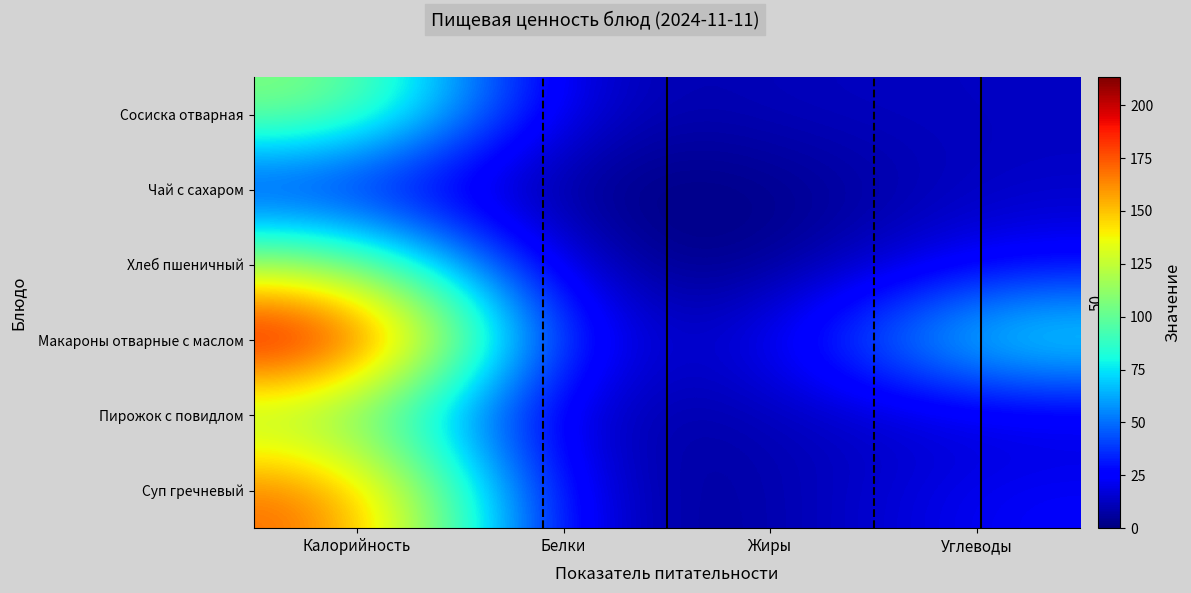

Which label corresponds to the smallest value in the chart?

Жиры